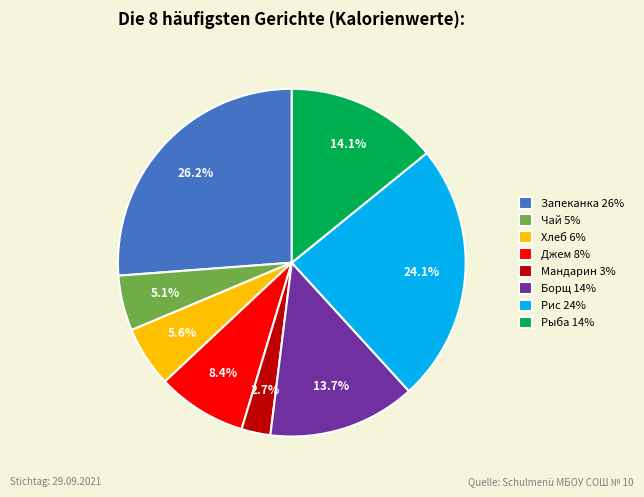

Is there any slice that represents more than half of the pie?

No